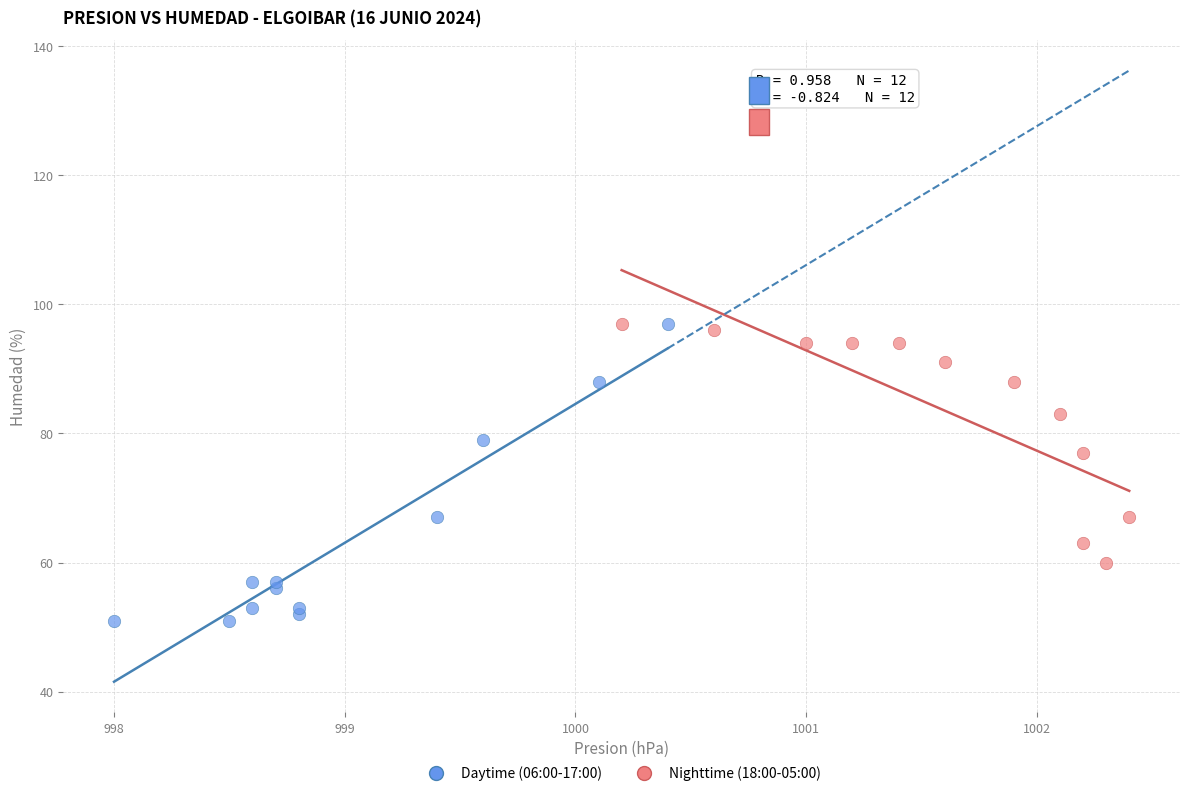

Which series reaches the minimum Y coordinate?

Daytime (06:00-17:00)